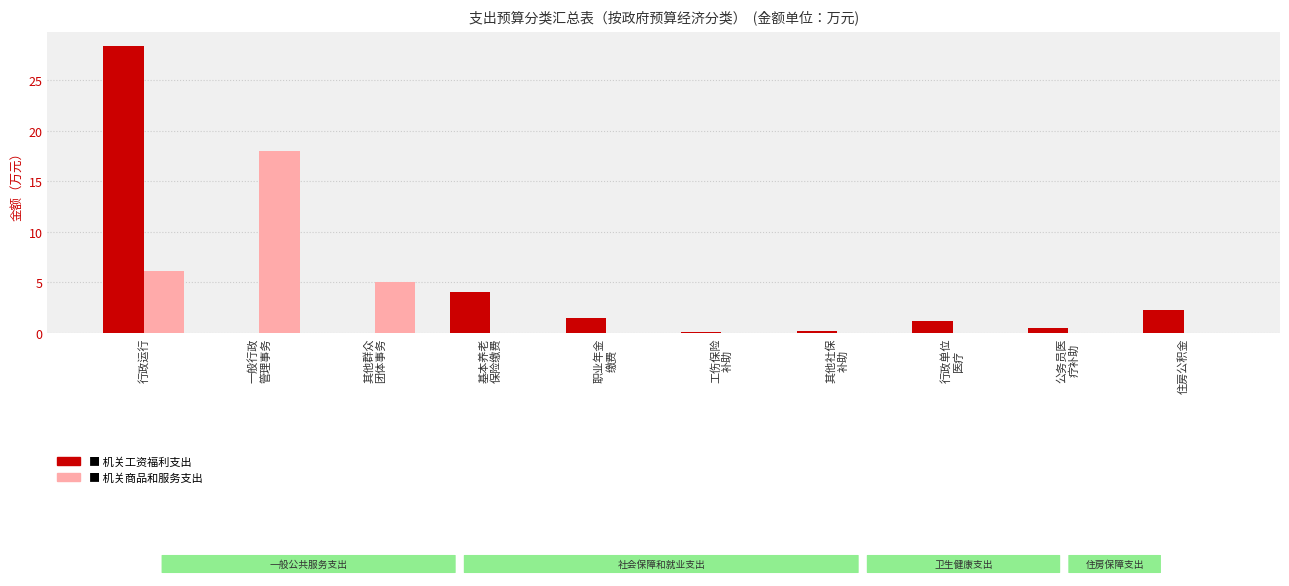

At which category is the sum across all series the highest?

行政运行